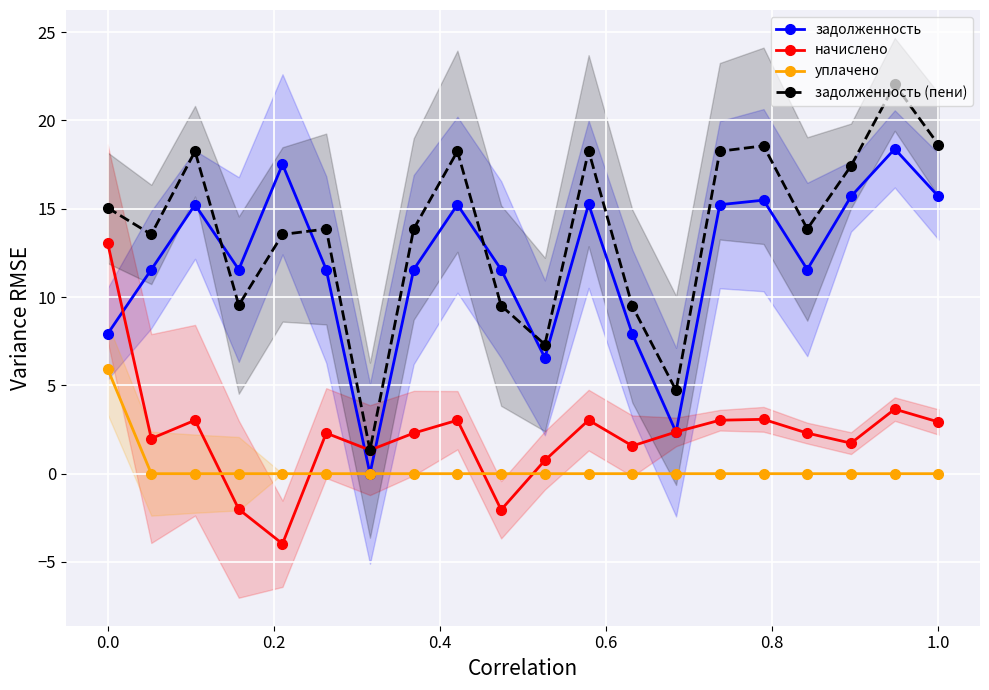

What is the maximum value for задолженность (пени)?

22.0